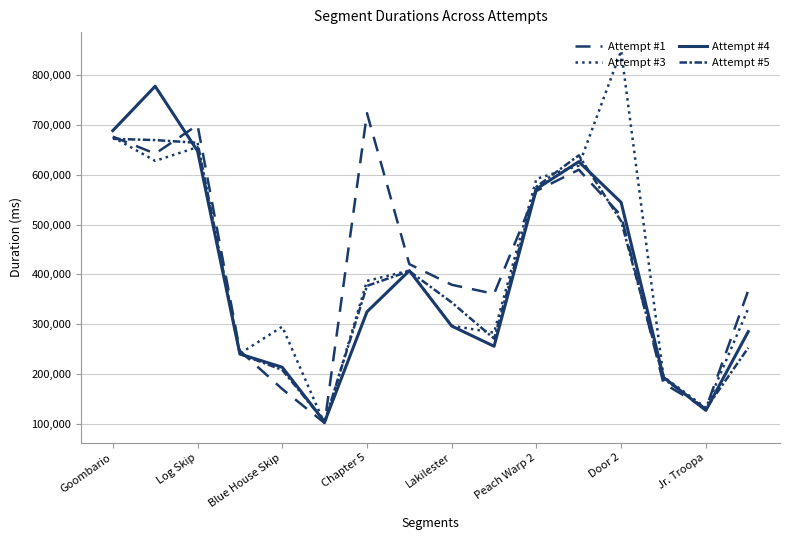

How many lines are shown in the chart?

4